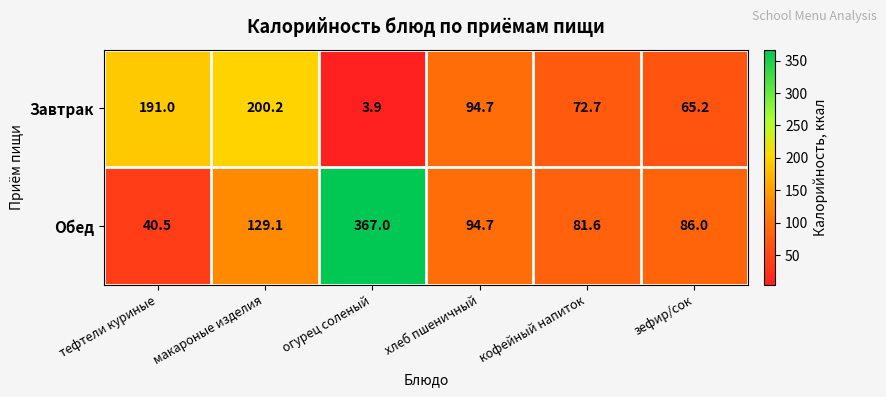

What is the difference between the Обед values at огурец соленый and зефир/сок?

281.0